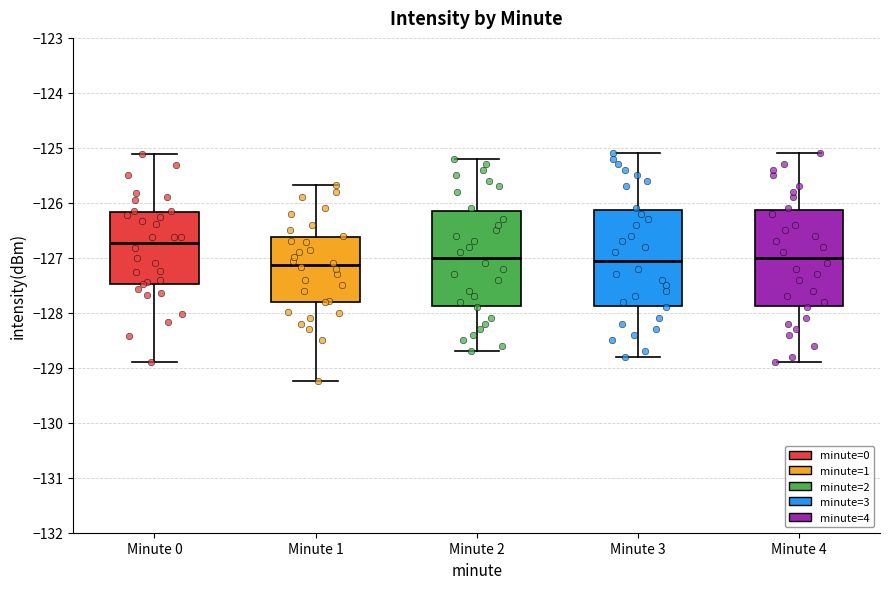

Where is the lower edge of the box for Minute 0 on the y-axis? The values are not printed on the chart, so give them approximately, as read against the axis.

-127.5